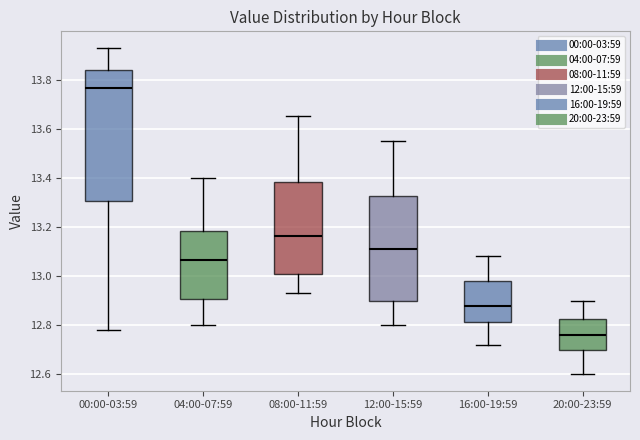

Where does the upper whisker of the box for 08:00-11:59 end on the y-axis? The values are not printed on the chart, so give them approximately, as read against the axis.

13.66